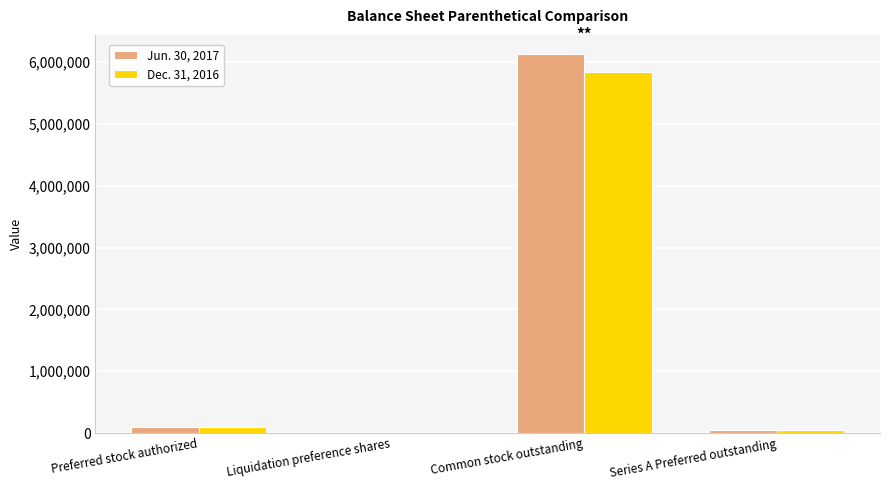

Which series changed the most between Preferred stock authorized and Common stock outstanding?

Jun. 30, 2017